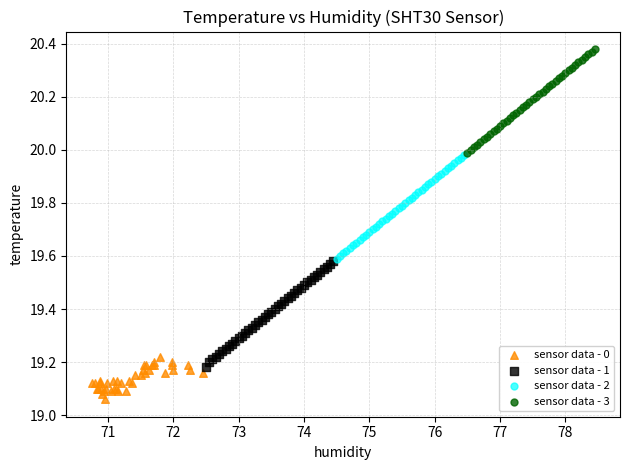

What are all the series names shown in the legend?

sensor data - 0, sensor data - 1, sensor data - 2, sensor data - 3